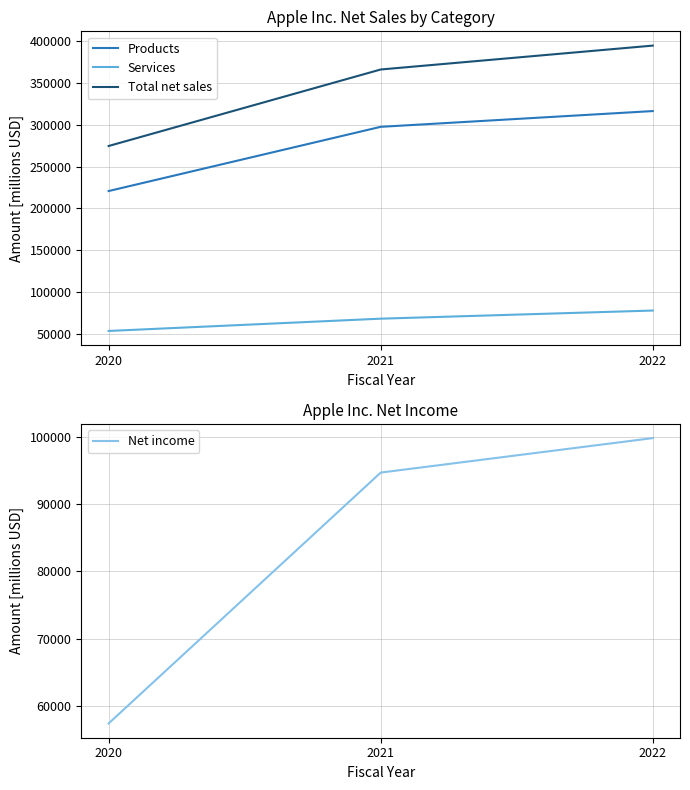

Reading left to right, extract all data points from this chart.

Products: 220747	297392	316199
Services: 53768	68425	78129
Total net sales: 274515	365817	394328
Net income: 57411	94680	99803